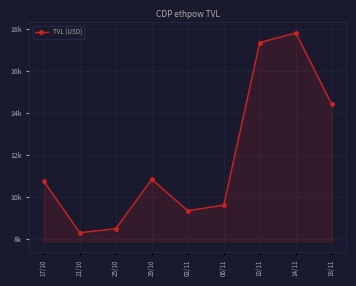

Where does the data first go above 10748?

17/10